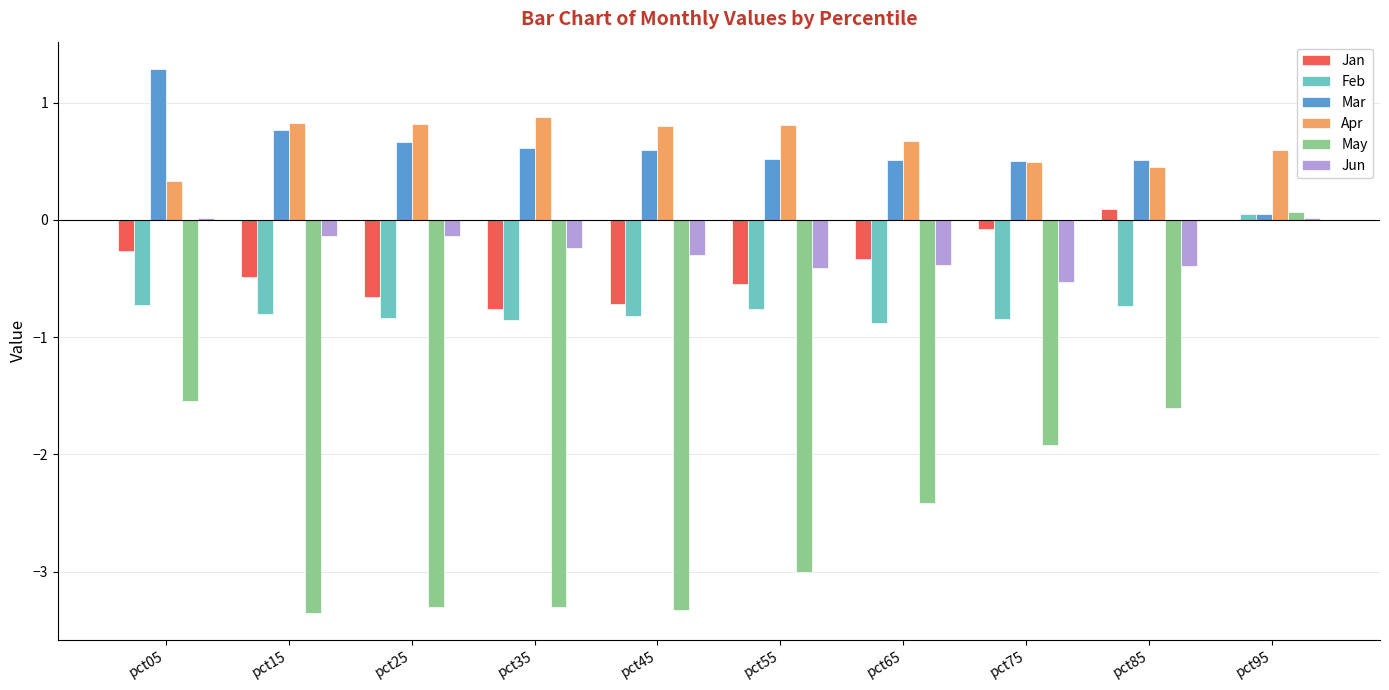

What is the sum of the May values at pct65 and pct35?

-5.7